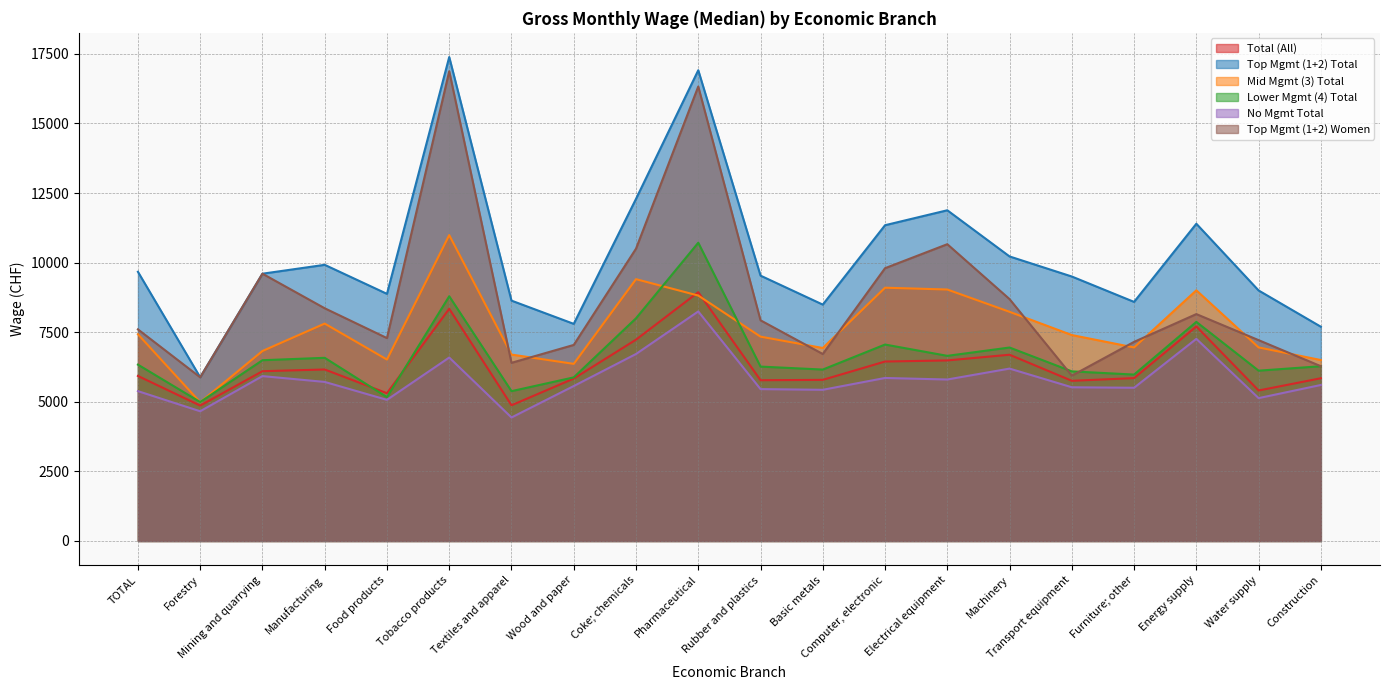

At which category does Lower Mgmt (4) Total reach its first local valley?

Forestry